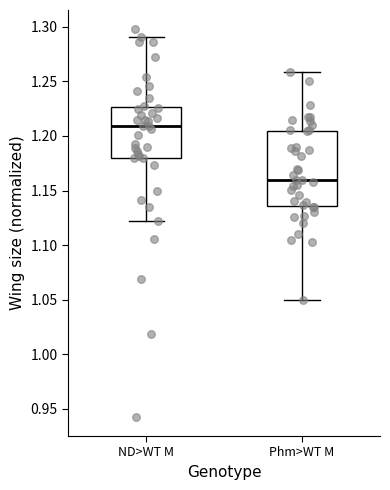

Which box is the tallest, from its lower edge to its upper edge?

Phm>WT M